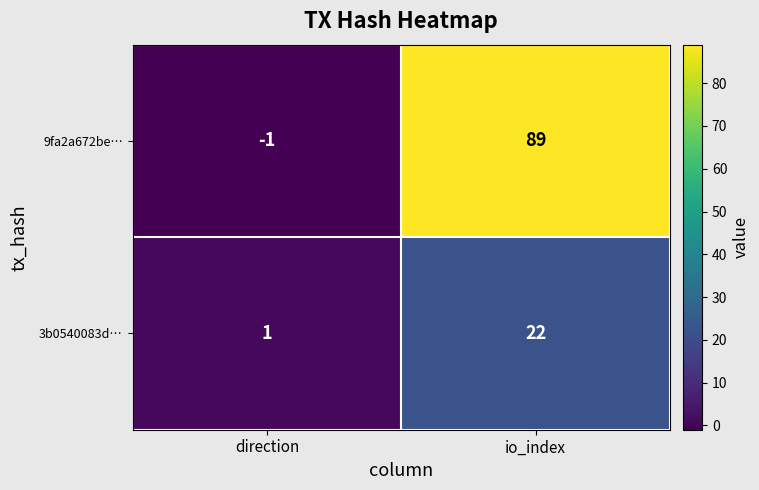

True or false: 3b0540083d… has a value of 0 at direction.

False